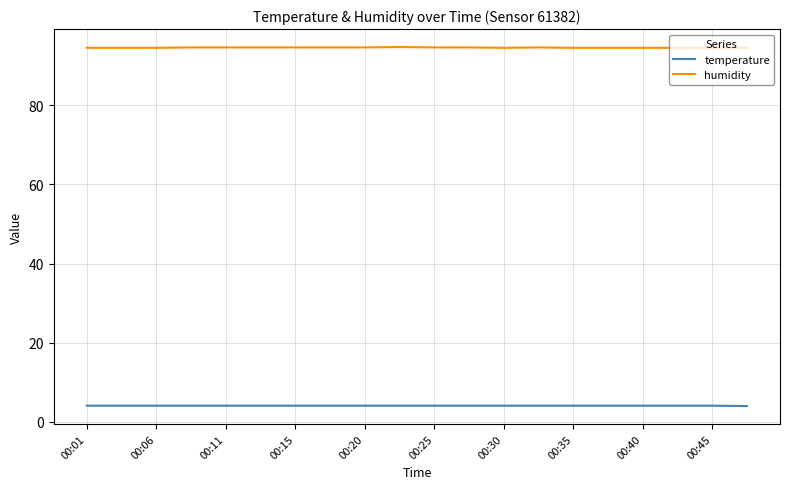

What is the lowest value of the temperature series?

4.0